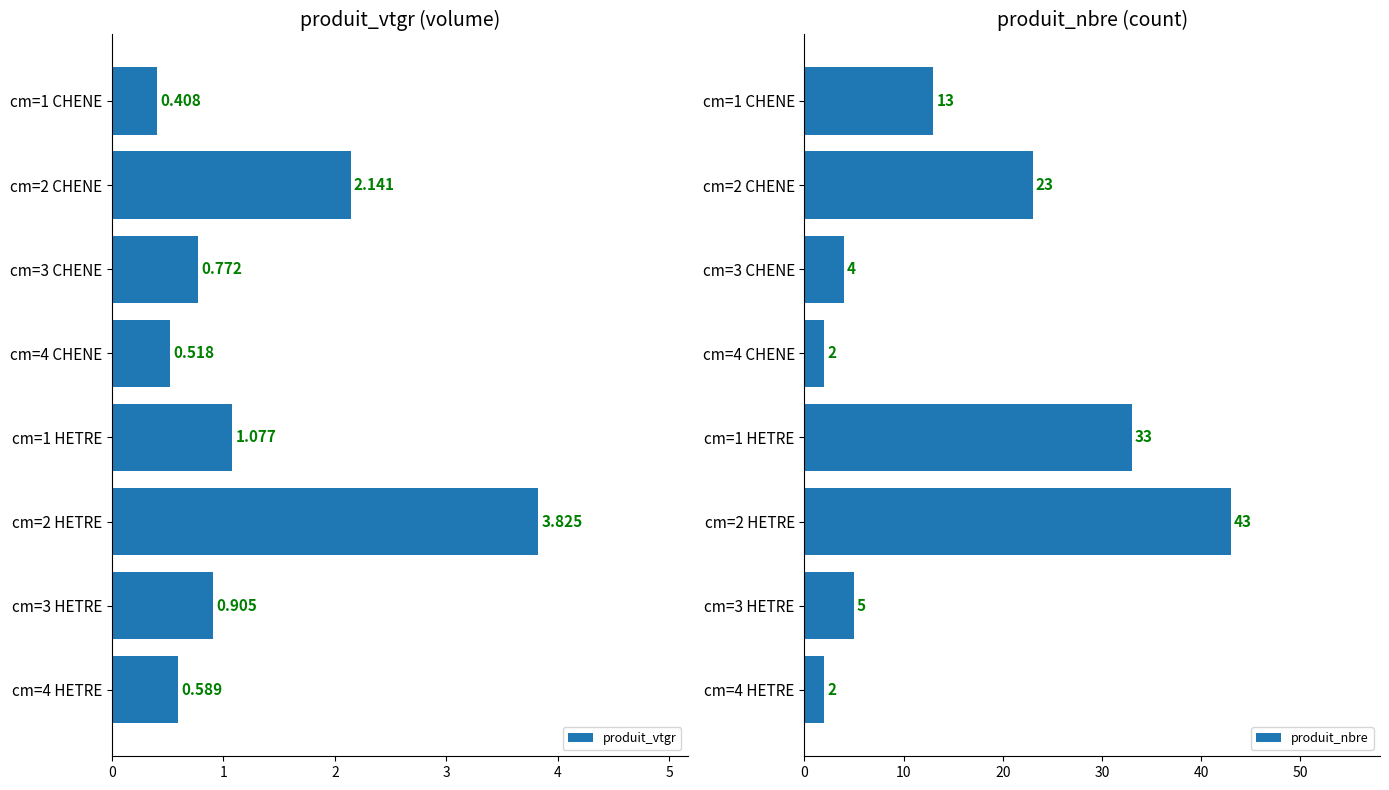

The produit_nbre series shows 7 at cm=3 HETRE. True or false?

False